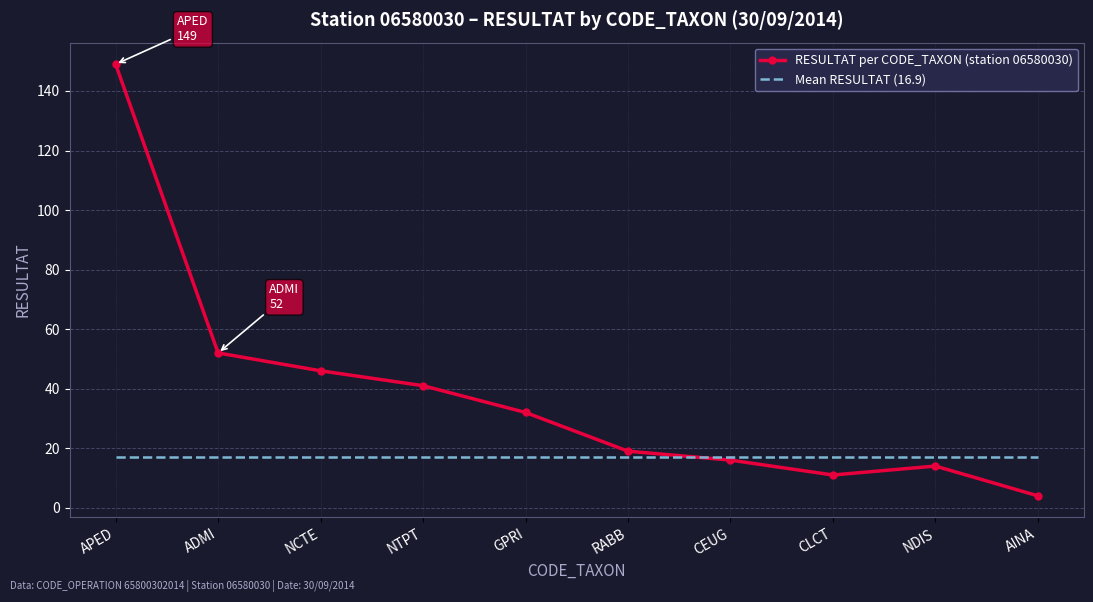

Which series changed the most between NCTE and GPRI?

RESULTAT per CODE_TAXON (station 06580030)